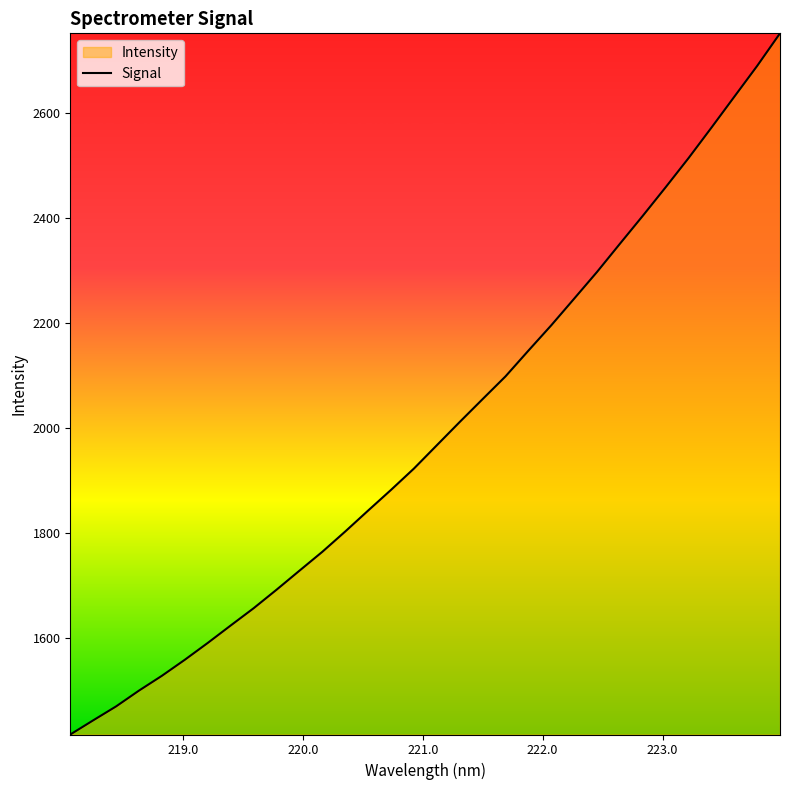

What is the smallest value displayed?

1416.9